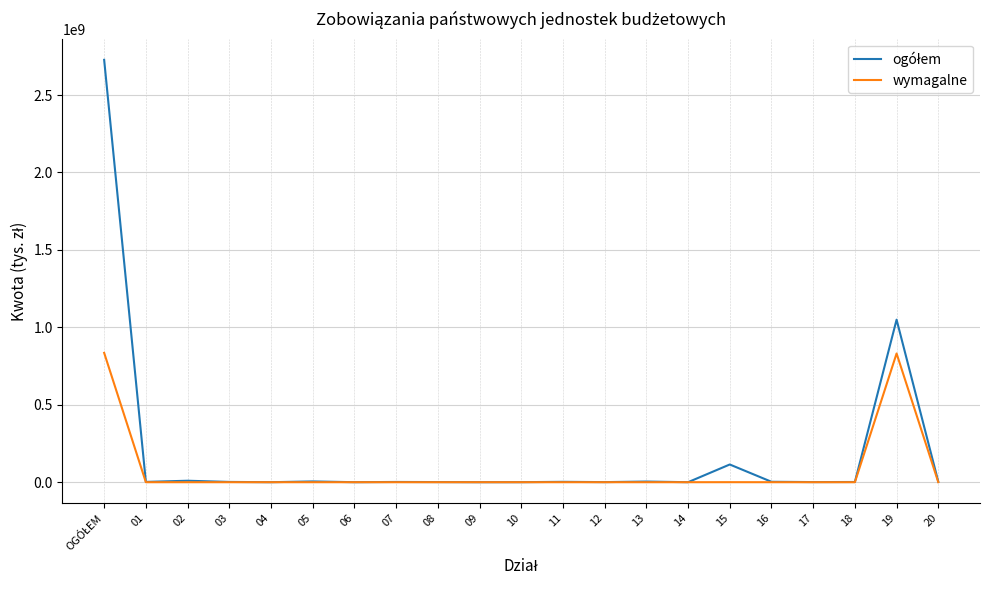

What is the spread (max minus min) of values at 19?

218305154.8